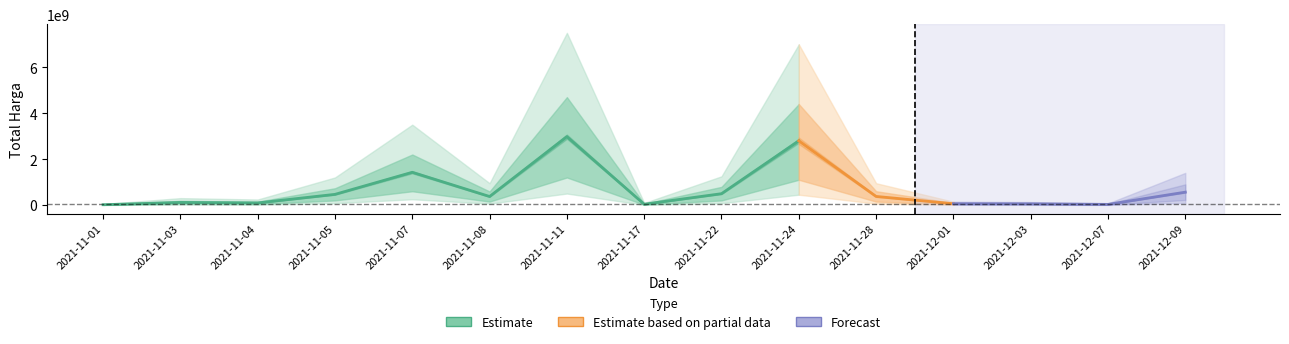

The value at 2021-11-22 is 341300348. True or false?

False